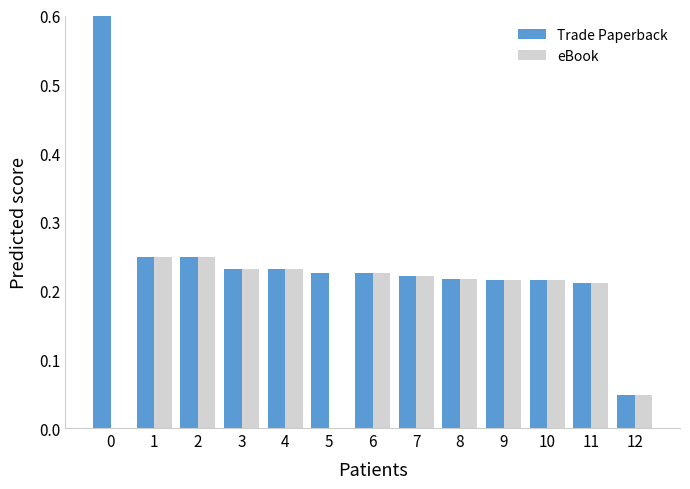

Does the chart contain stacked bars?

No